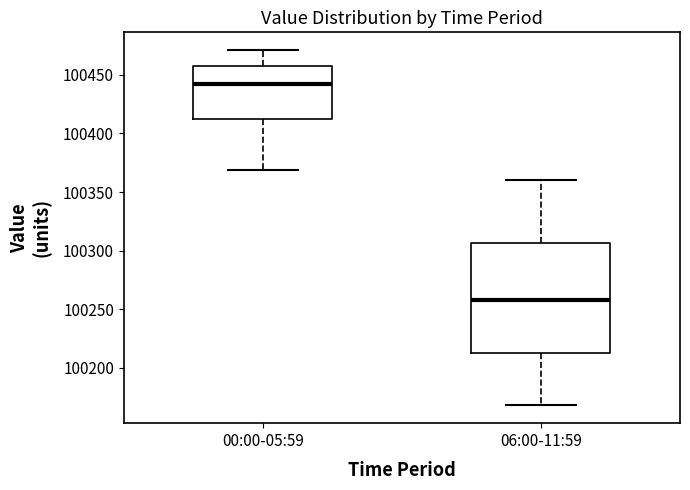

Reading left to right, read every box against the y-axis: the position of its median line, the range the box covers, and the ends of its whiskers. The values are not printed on the chart, so give them approximately, as read against the axis.

00:00-05:59: median 100440, box 100410 to 100460, whiskers 100370 to 100470
06:00-11:59: median 100260, box 100215 to 100305, whiskers 100170 to 100360